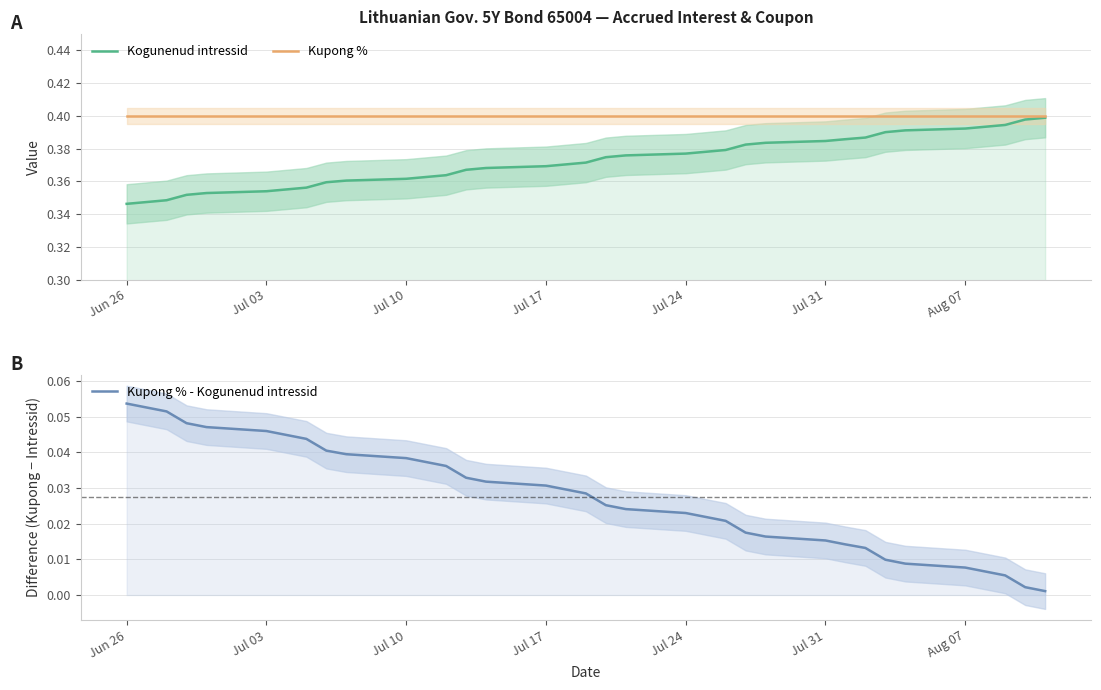

True or false: Kogunenud intressid and Kupong % - Kogunenud intressid intersect in this chart.

False